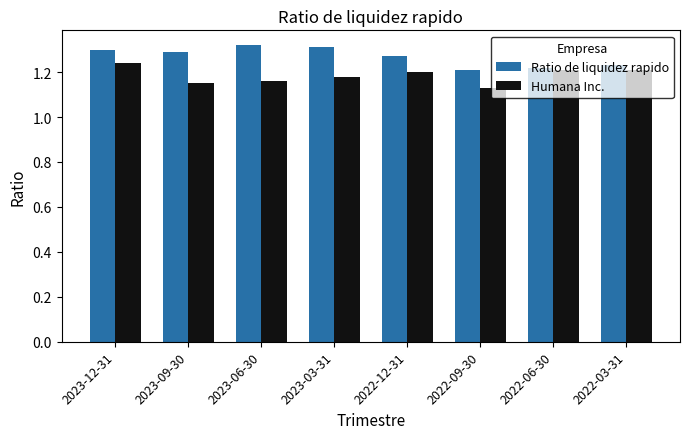

What position from the left is 2023-06-30?

3